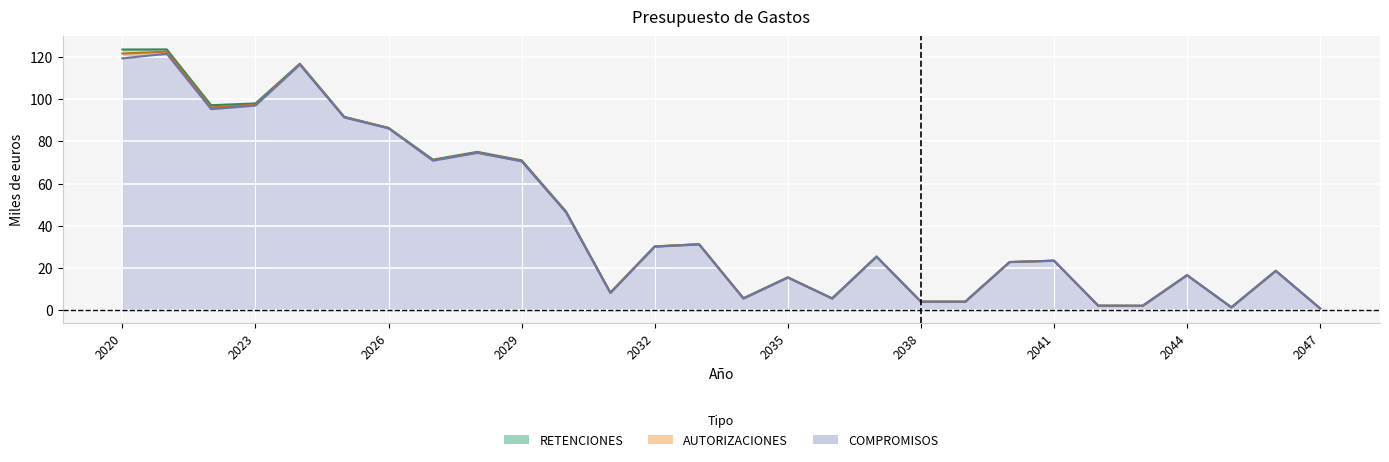

How many values in the COMPROMISOS series are below 25?

14